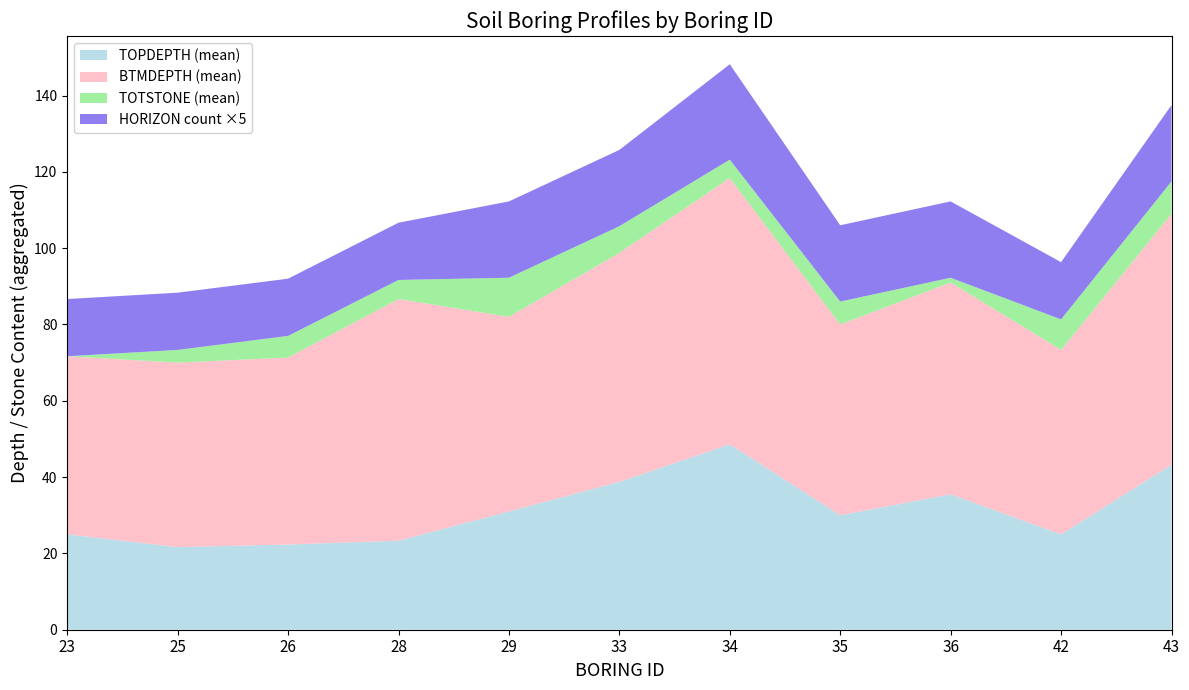

What is the total value across all series at 23?

86.7